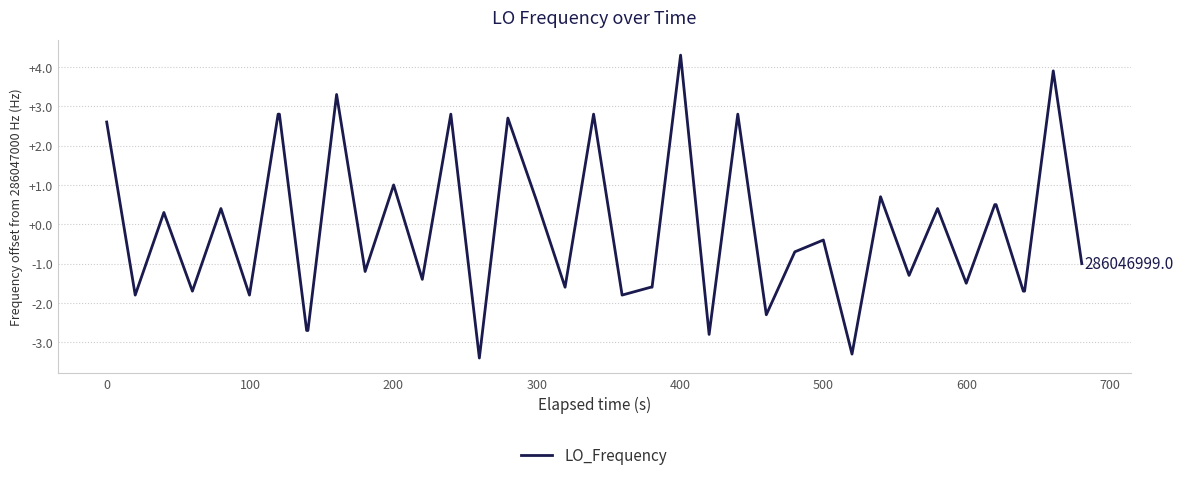

What is the difference between the maximum and minimum values?

7.7